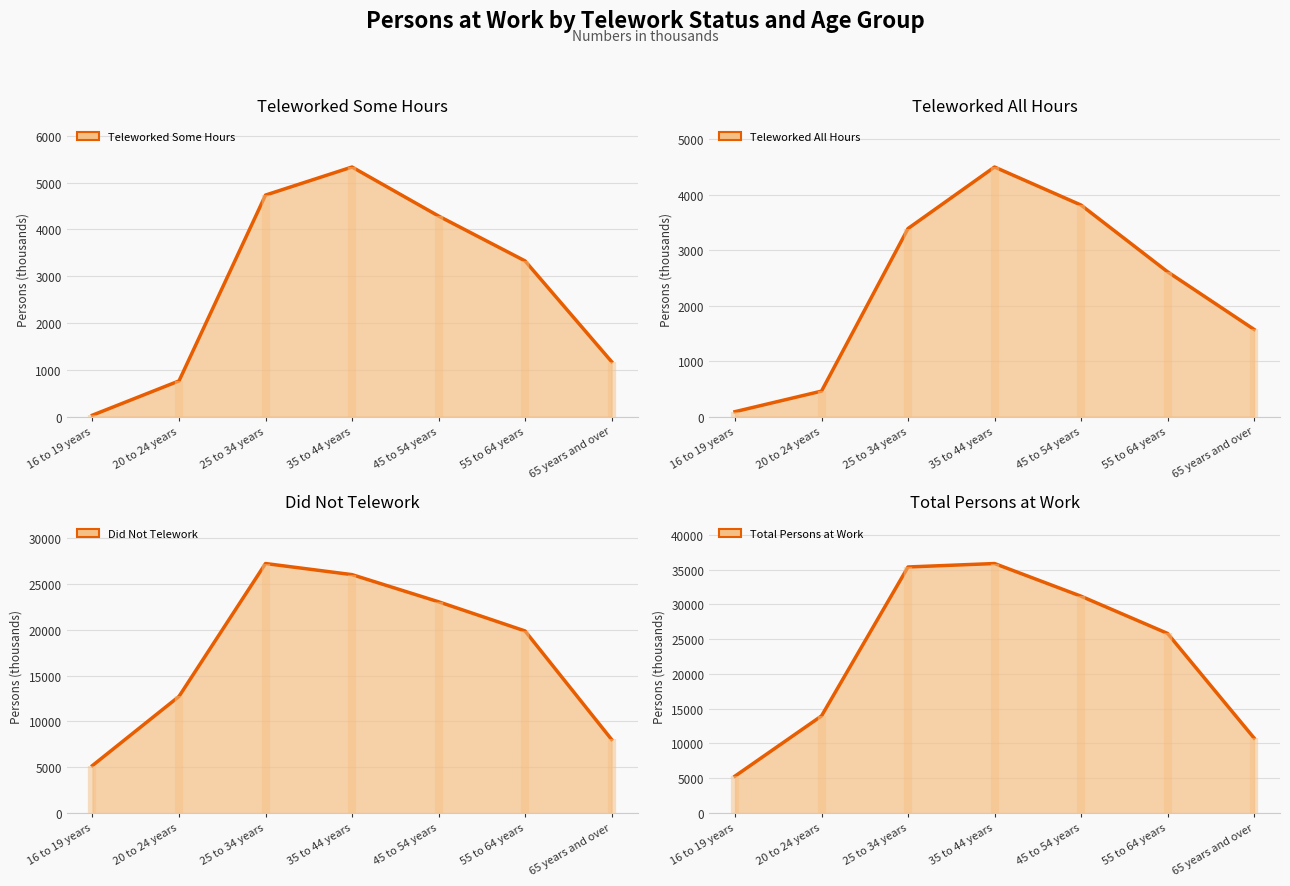

The value of Did not telework at 16 to 19 years is 1247. True or false?

False